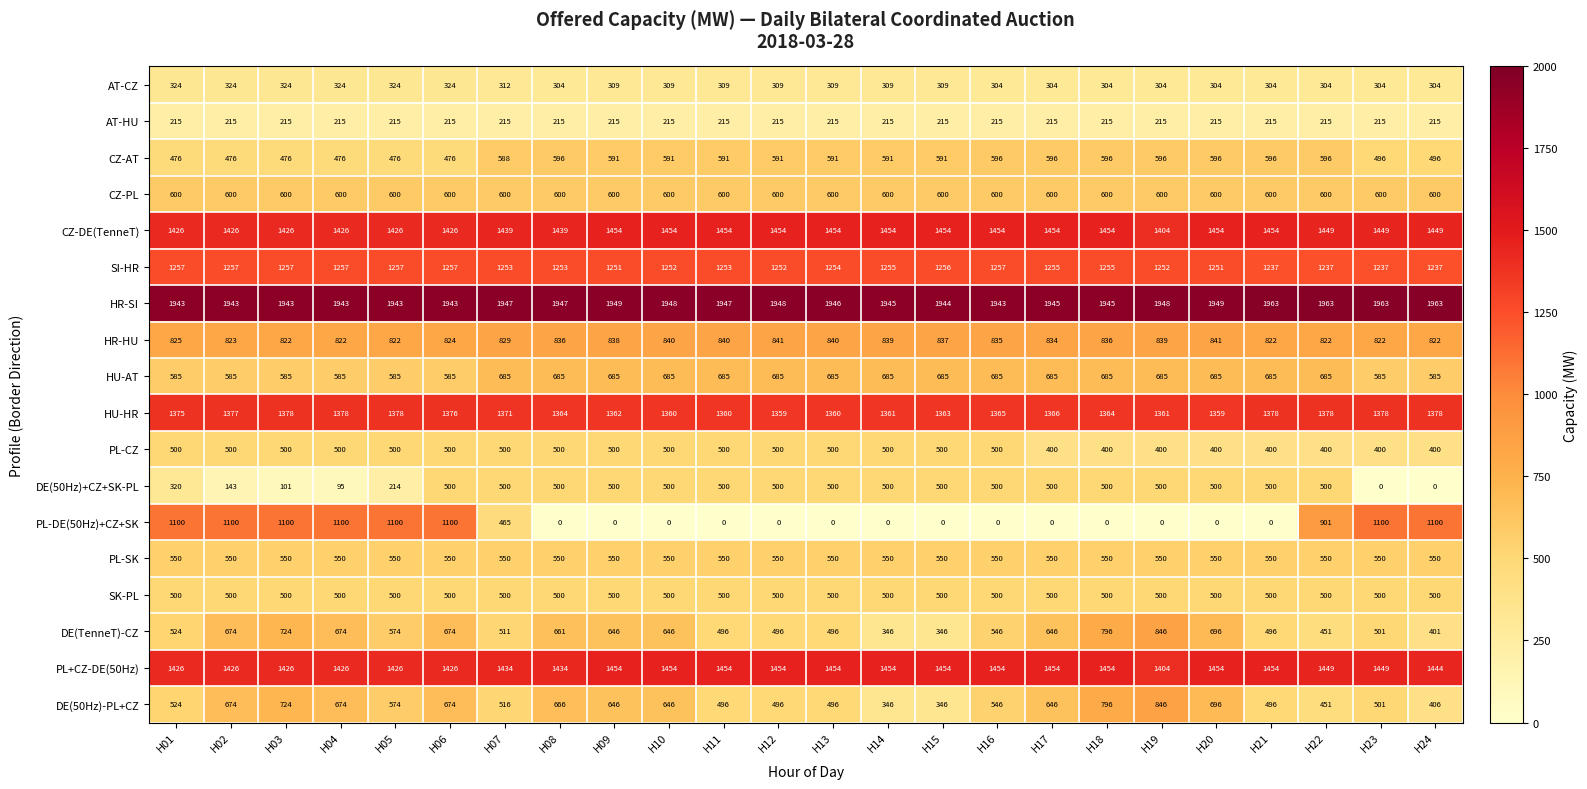

The value of HR-HU at H17 is 249. True or false?

False